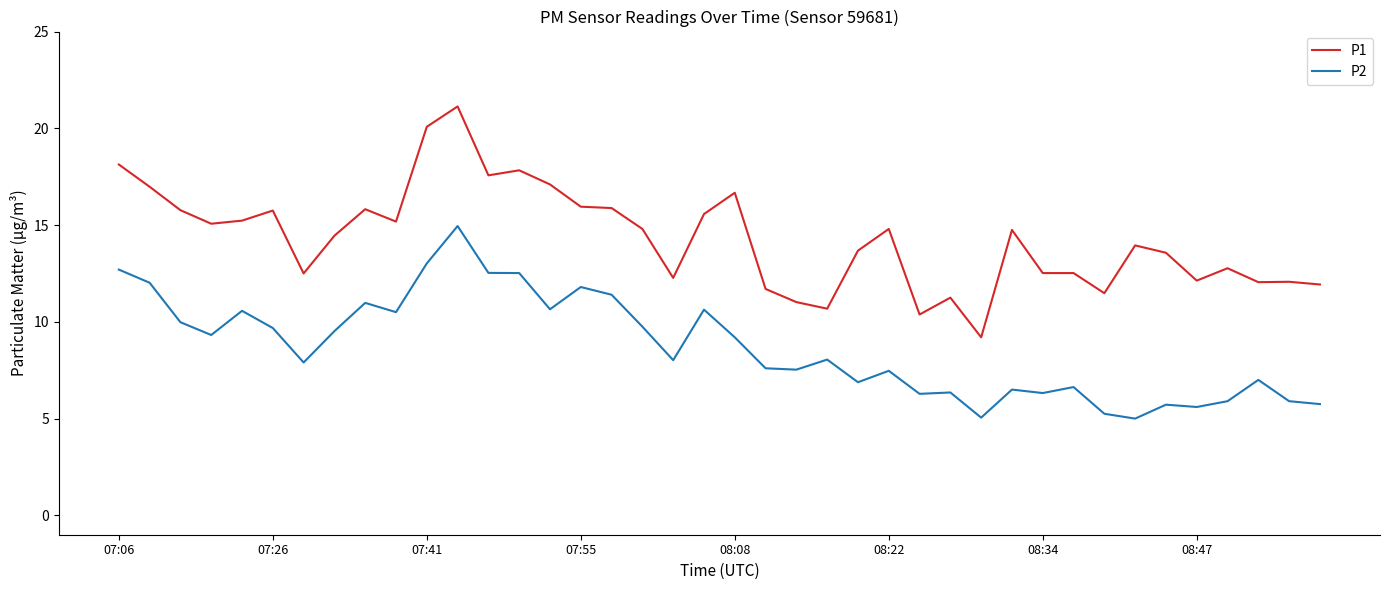

What is the maximum value for P1?

21.1